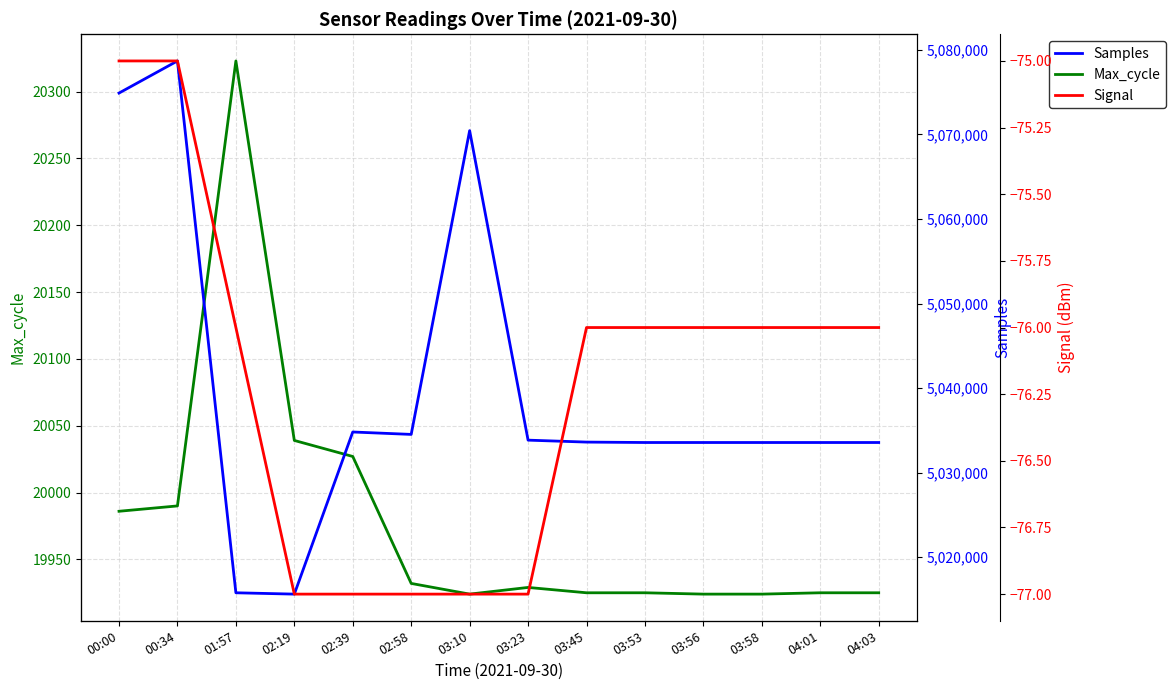

List the labels in order of Max_cycle value, largest first.

01:57, 02:19, 02:39, 00:34, 00:00, 02:58, 03:23, 03:45, 03:53, 04:01, 04:03, 03:10, 03:56, 03:58